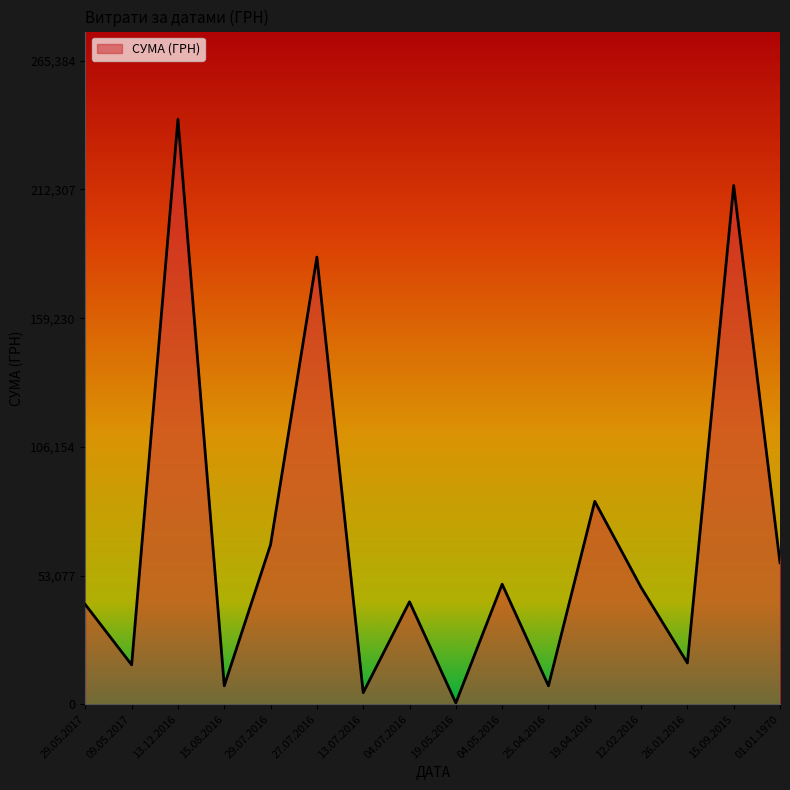

What is the minimum value shown in the chart?

528.0